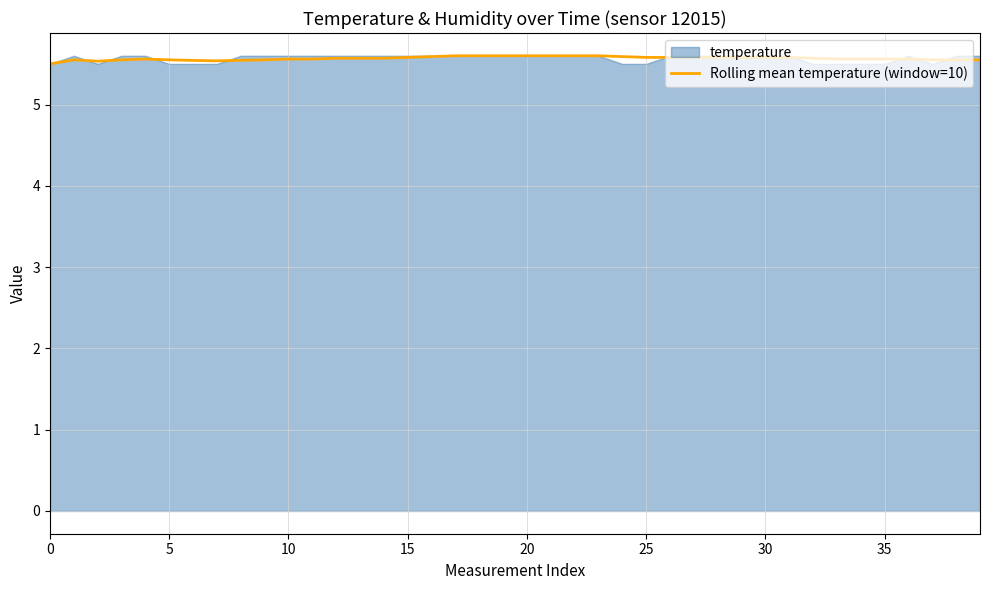

At which category does the chart reach its peak across all series?

17